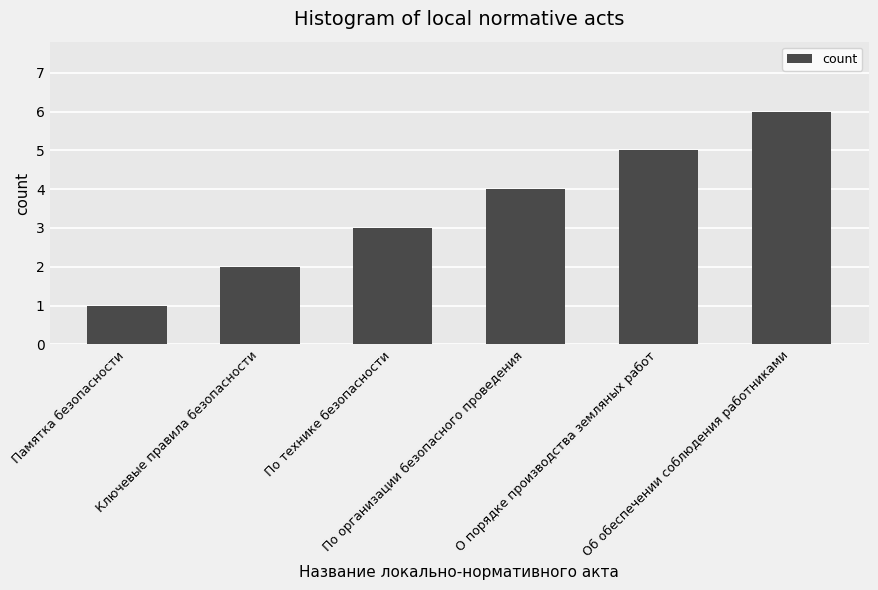

What is the difference between the second highest and second lowest values?

3